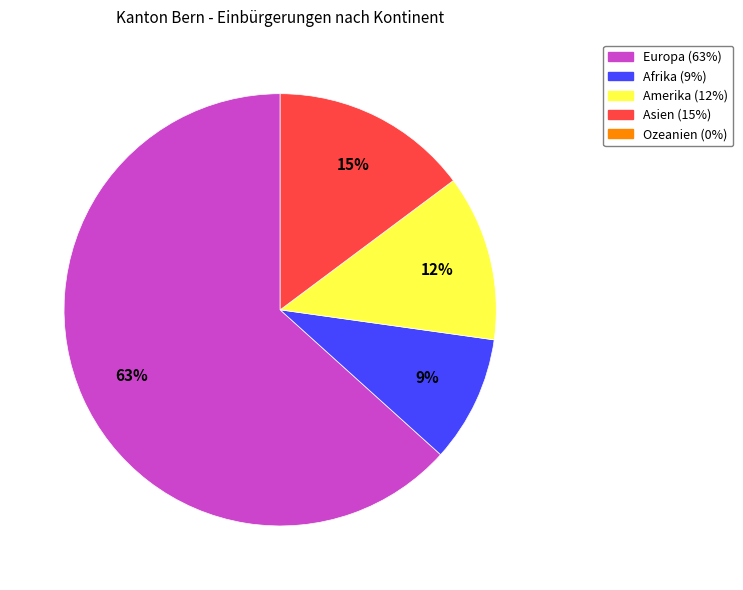

How many slices are in this pie chart?

4